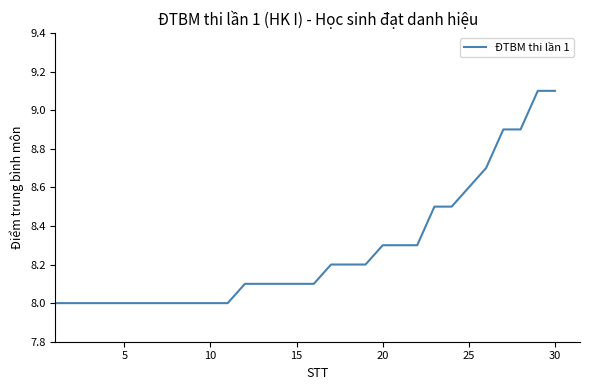

What is the difference between the maximum and minimum values?

1.1